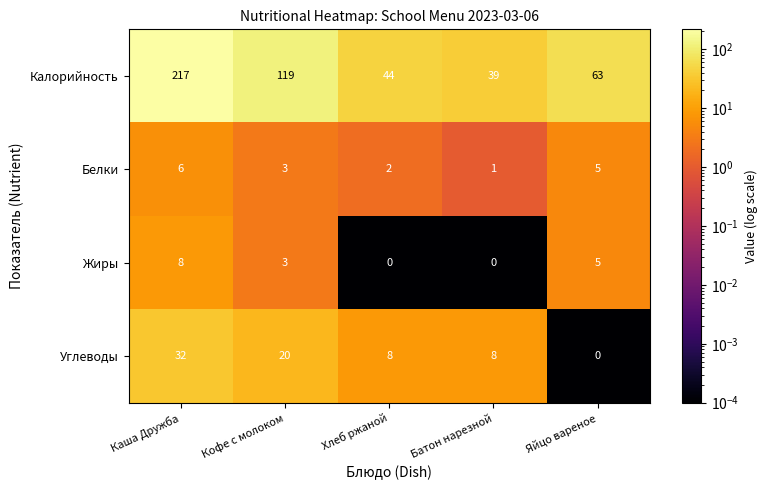

List the labels in order of Калорийность value, largest first.

Каша Дружба, Кофе с молоком, Яйцо вареное, Хлеб ржаной, Батон нарезной